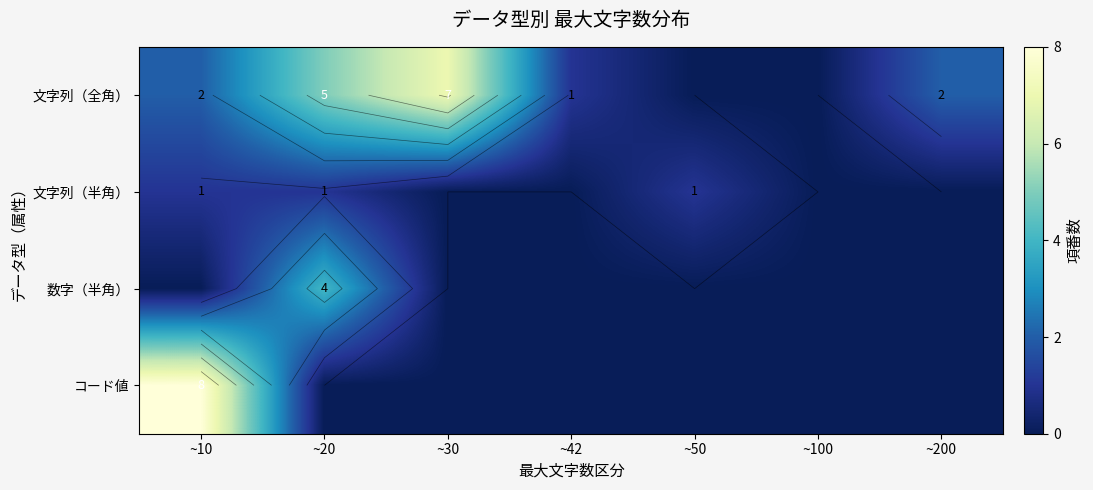

Is the value of 数字（半角） at ~50 greater than the value of 文字列（半角） at ~10?

No